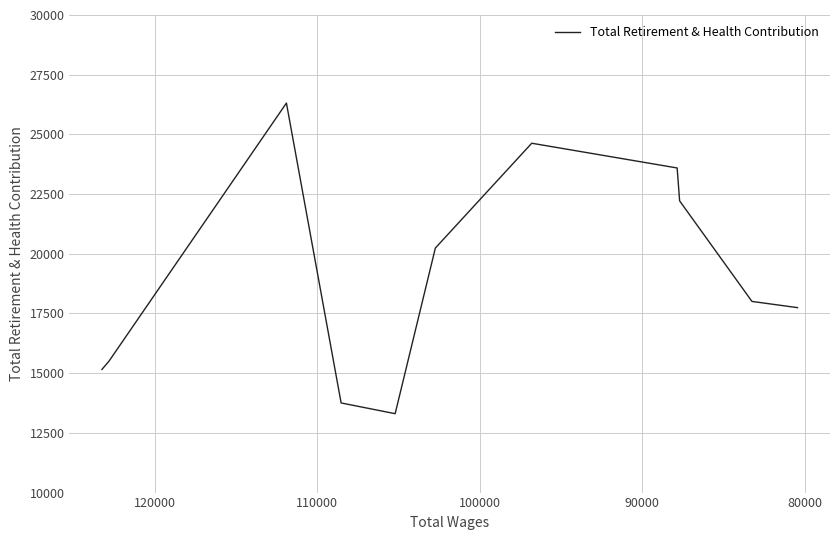

Reading left to right, transcribe all the data shown in this chart.

15157	15500	26312	13754	13304	20241	24630	23594	22216	18005	17745